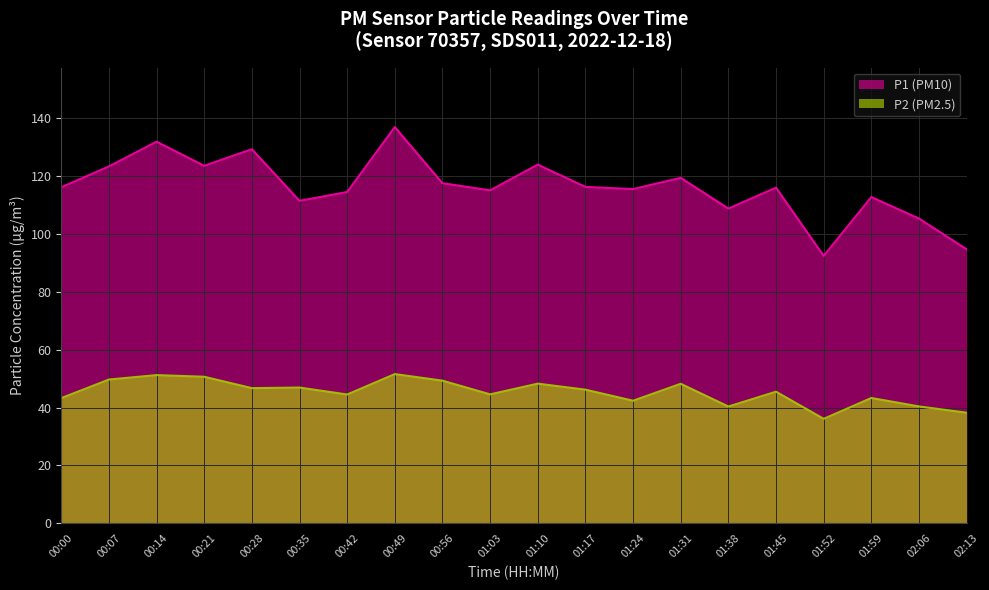

True or false: P2 and P1 intersect in this chart.

False